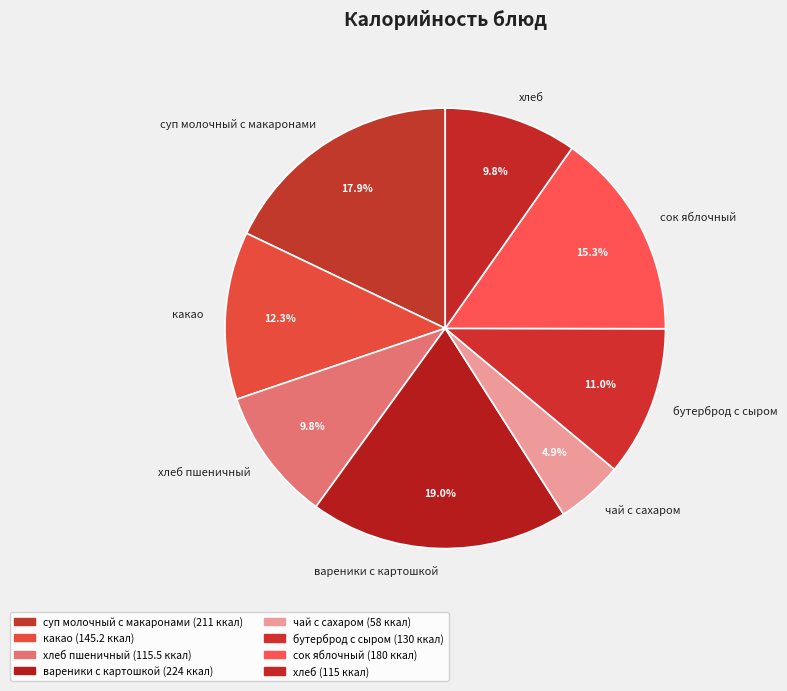

Approximately how many times larger is the value at чай с сахаром compared to какао?

0.4